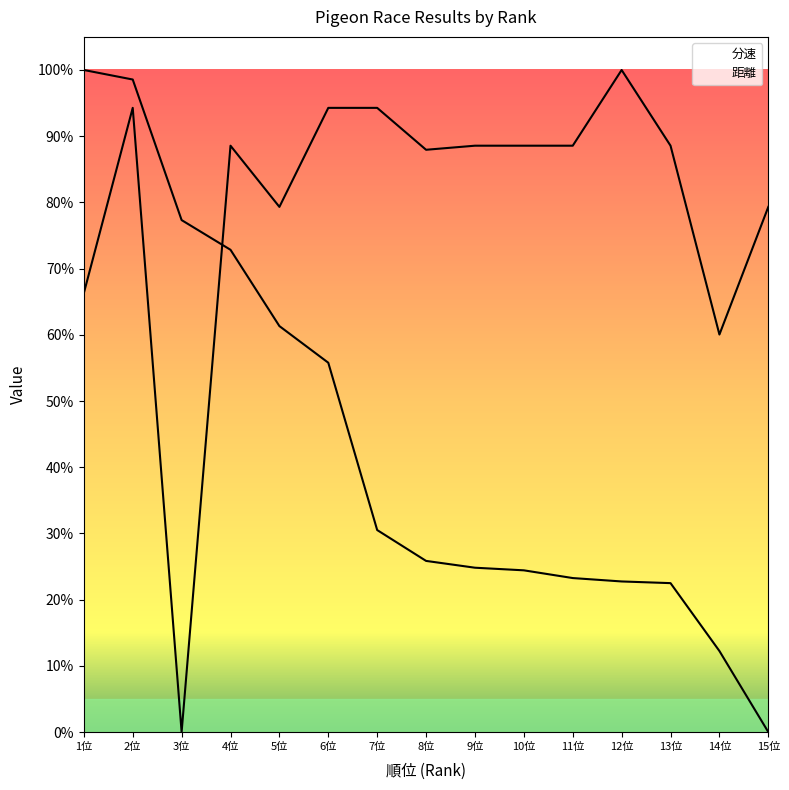

After their last crossing, which series has the higher values: 距離 or 分速?

距離